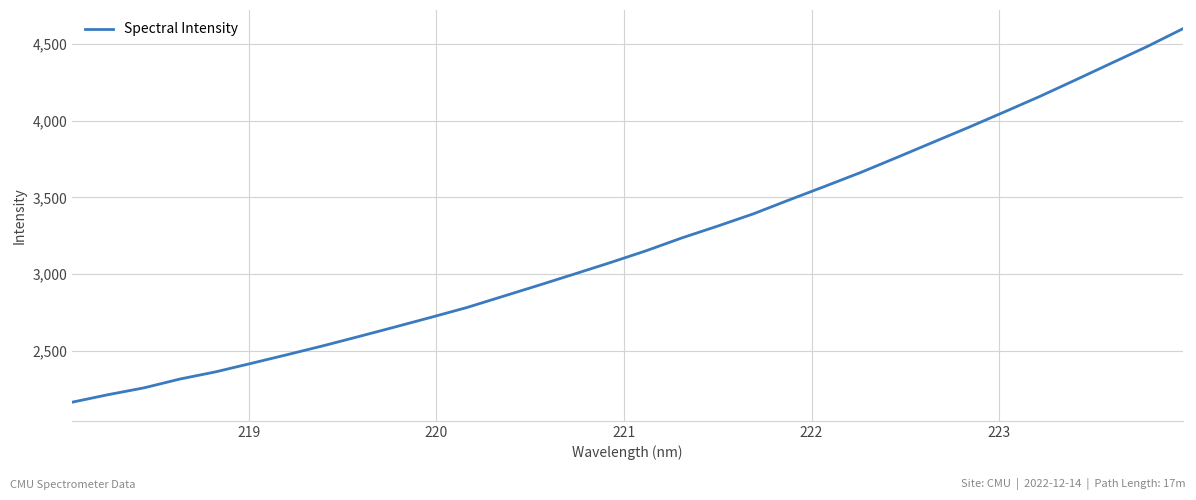

What is the difference between the maximum and minimum values?

2435.7